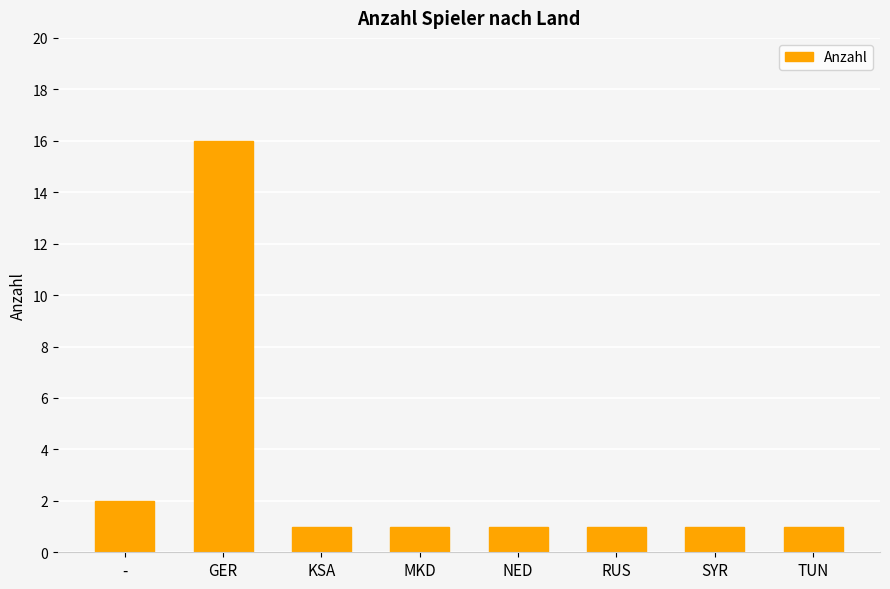

Reading left to right, list all the values displayed in this chart.

2	16	1	1	1	1	1	1